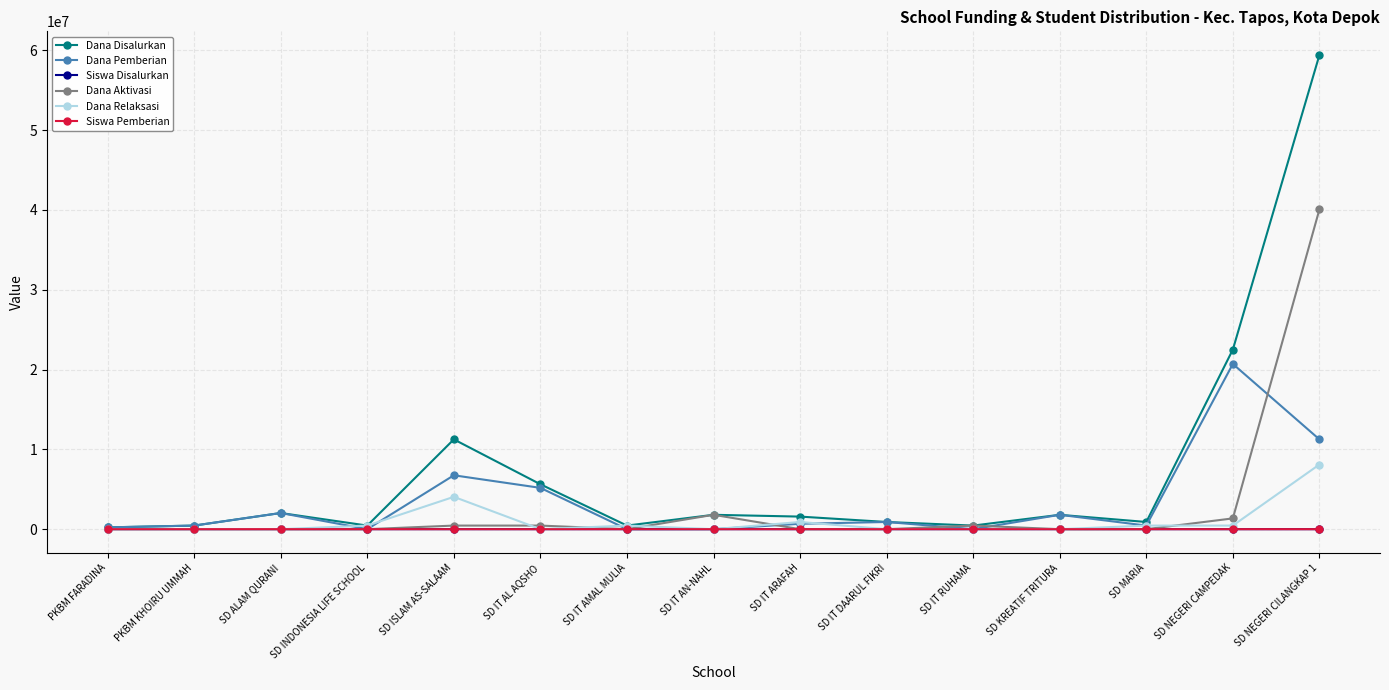

Count the number of data series in this chart.

6